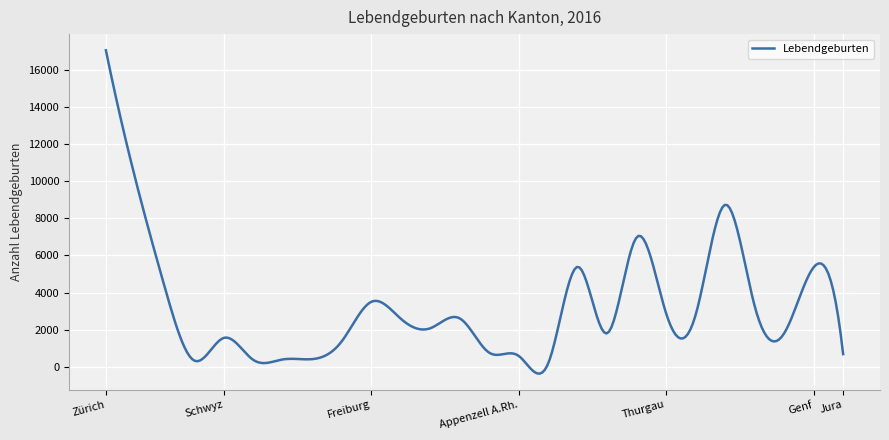

What is the maximum value shown in the chart?

17051.0